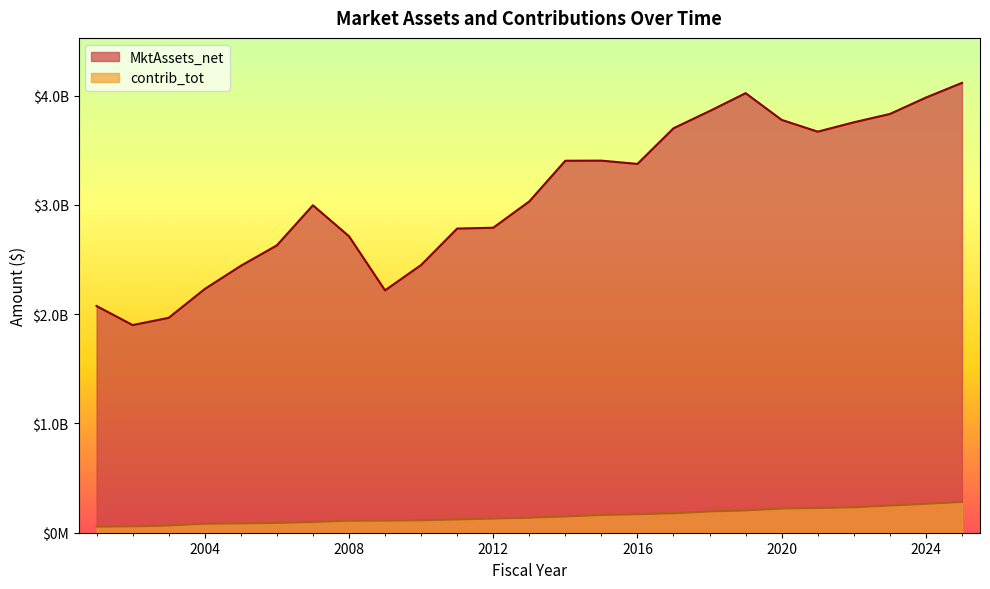

How many lines are shown in the chart?

2